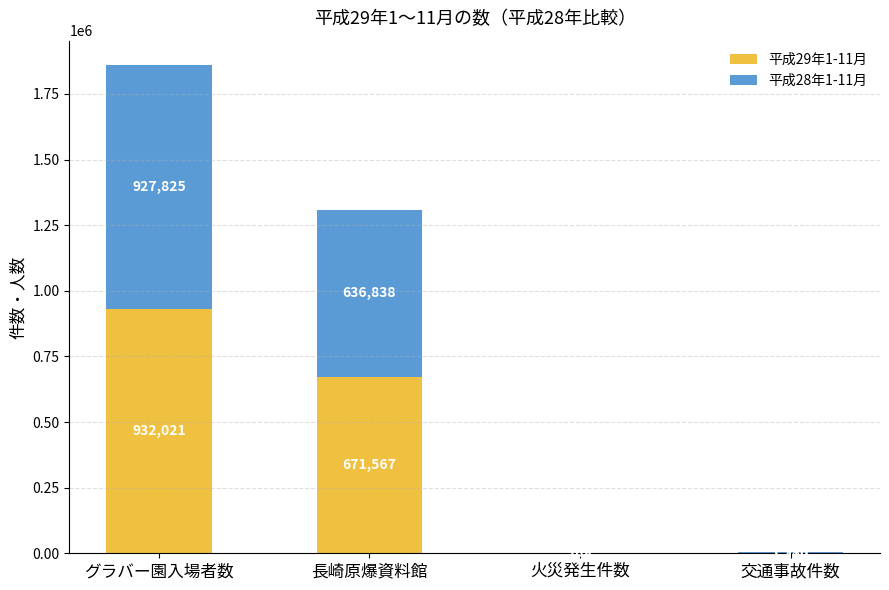

At which category is the sum across all series the highest?

グラバー園入場者数